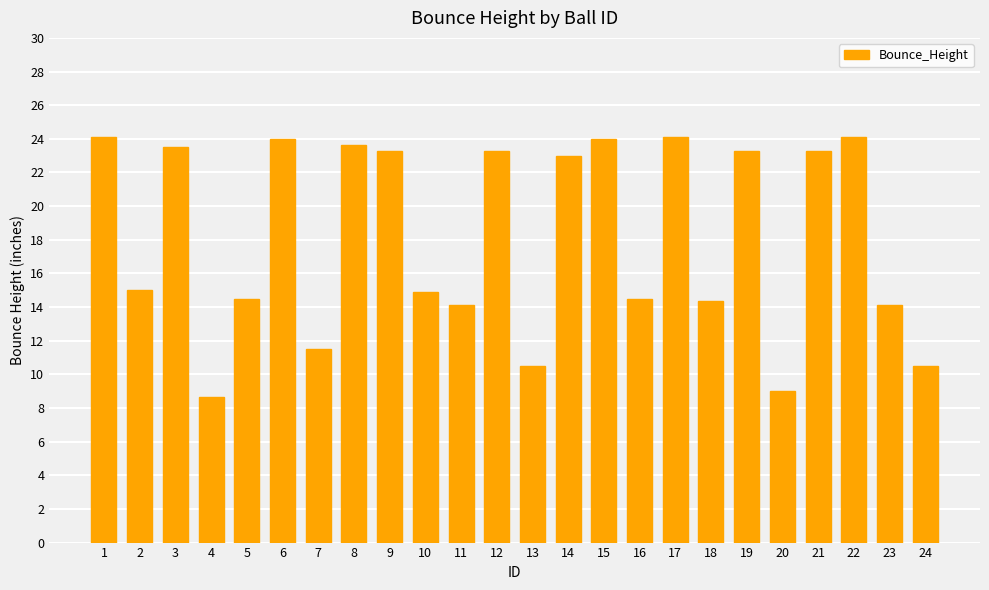

What is the value of the 17th bar from the left?

24.1